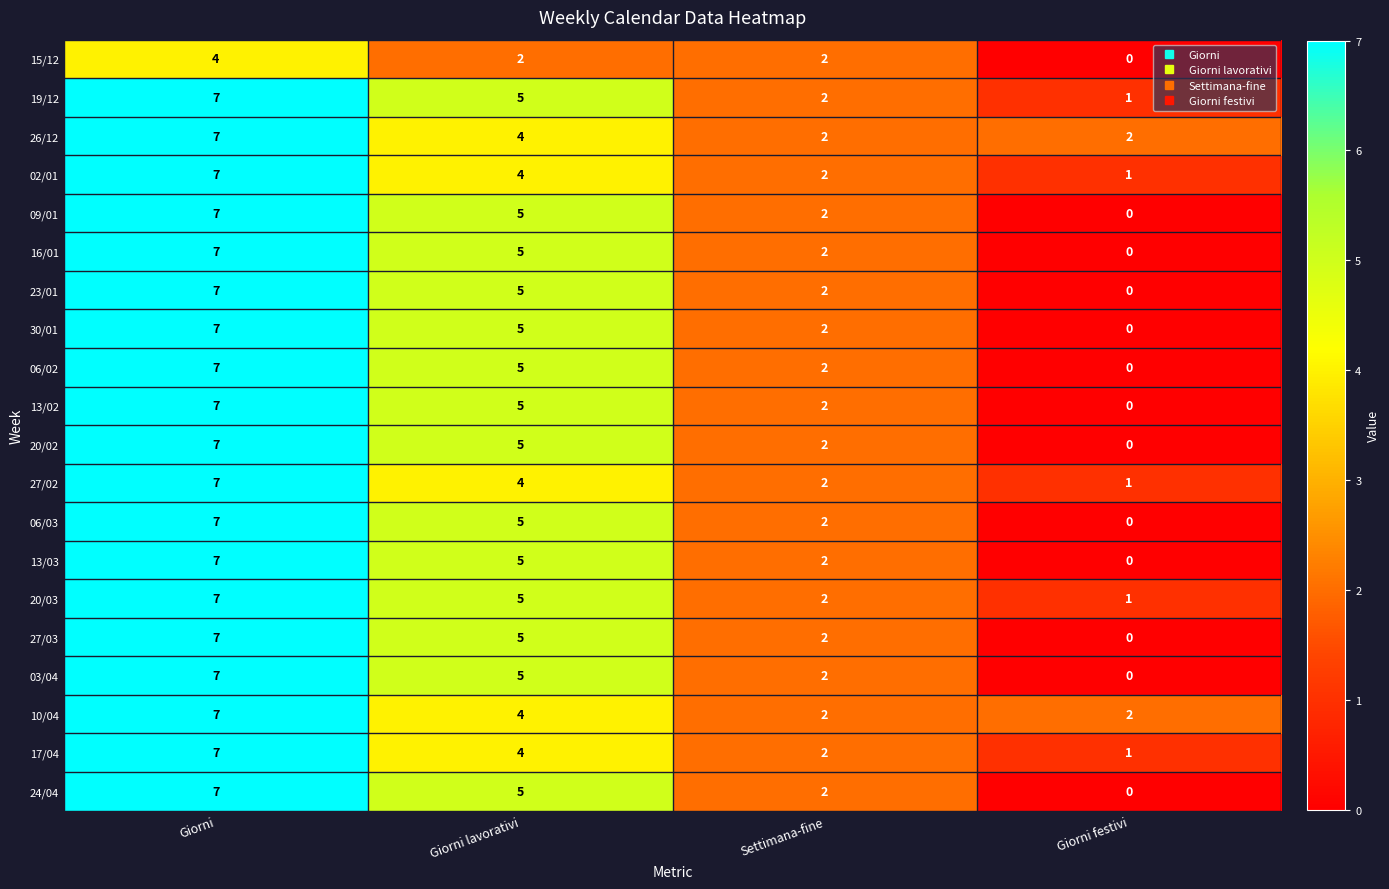

Is it true that 23/01 equals 3 at Giorni?

False